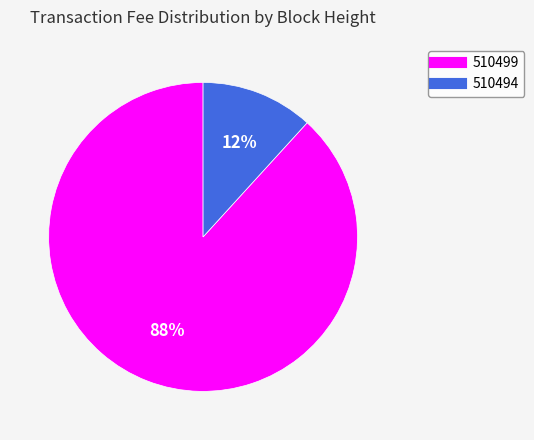

Is 510499 the majority of the pie?

Yes